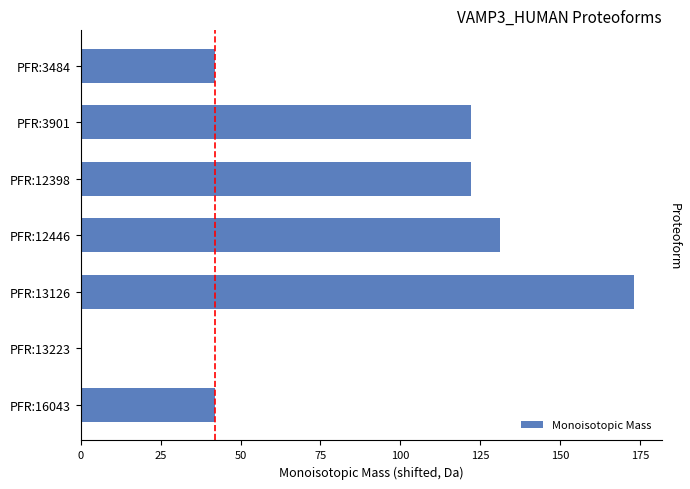

How many positive values are there?

6